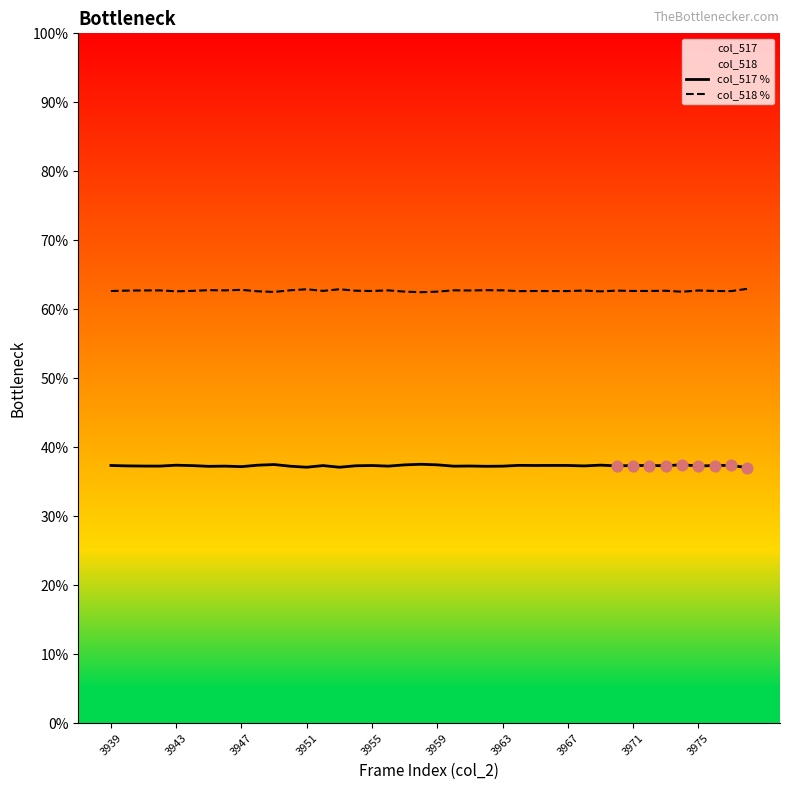

Which series contains the lowest Y value?

col_517 %